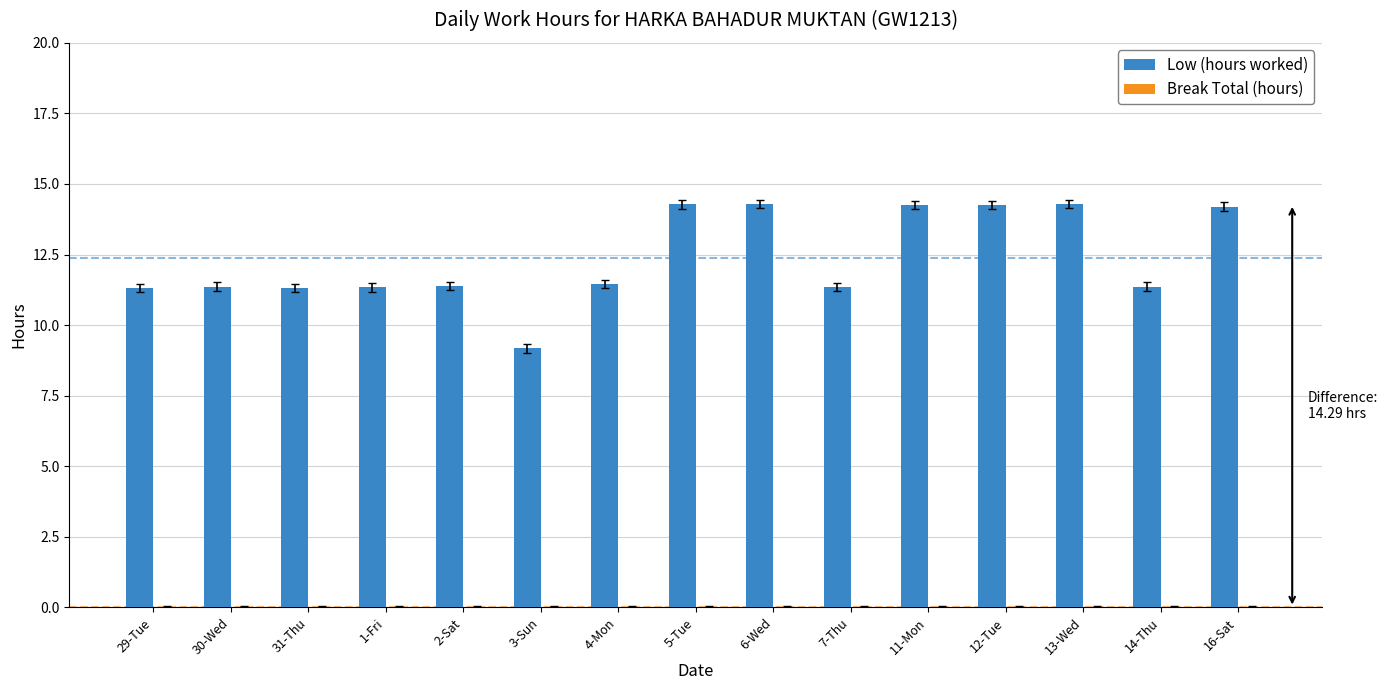

At which category does the chart reach its minimum across all series?

3-Sun